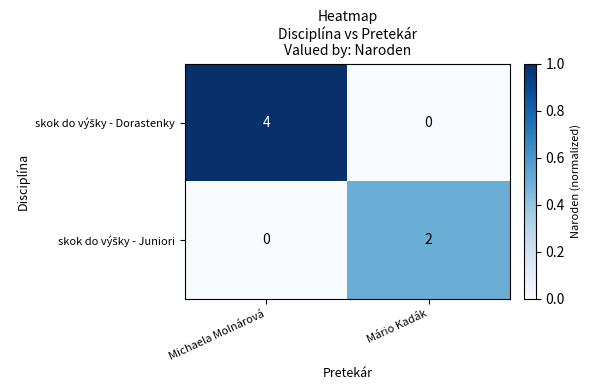

What is the total value across all series at Mário Kadák?

2